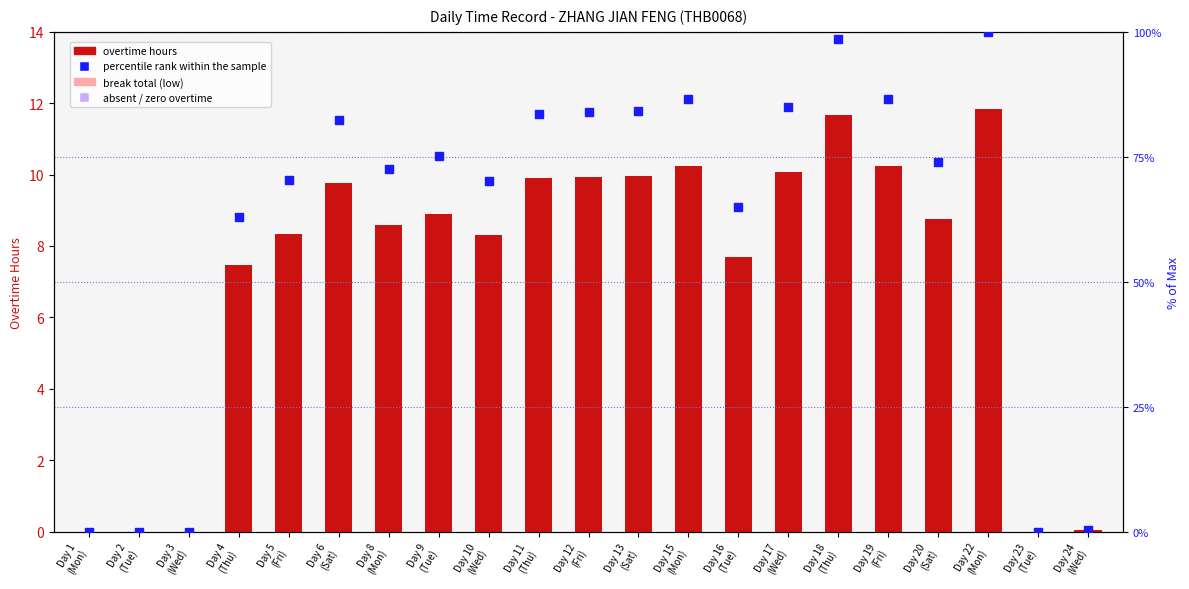

At how many categories does at least one series exceed 91?

2